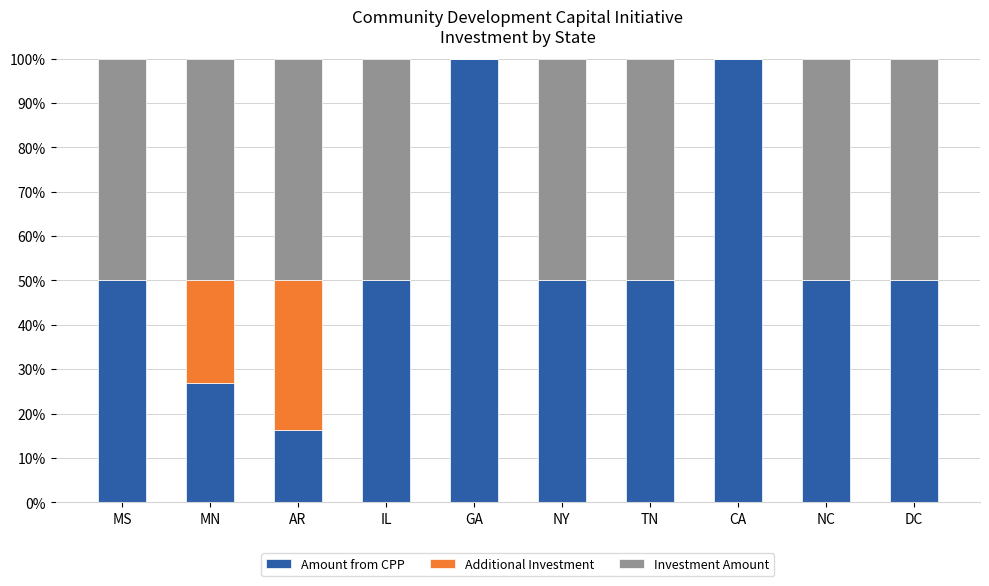

What is the maximum value for Amount from CPP?

100.0